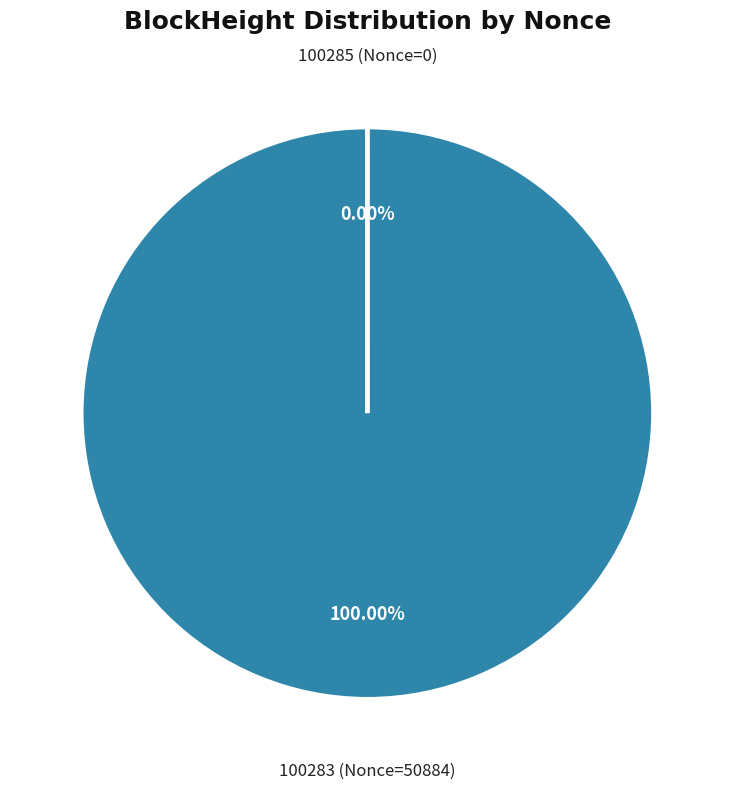

Is there a majority slice in this chart?

Yes